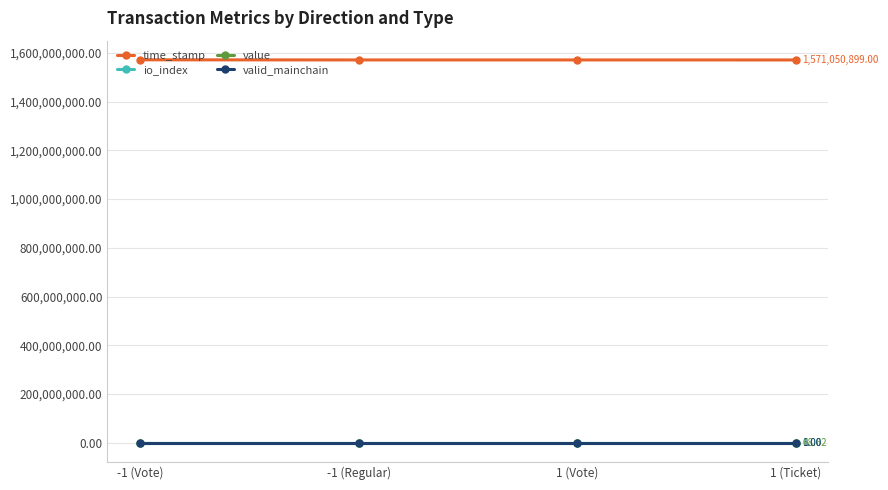

Where does the time_stamp series first go above 1571121766?

-1 (Vote)